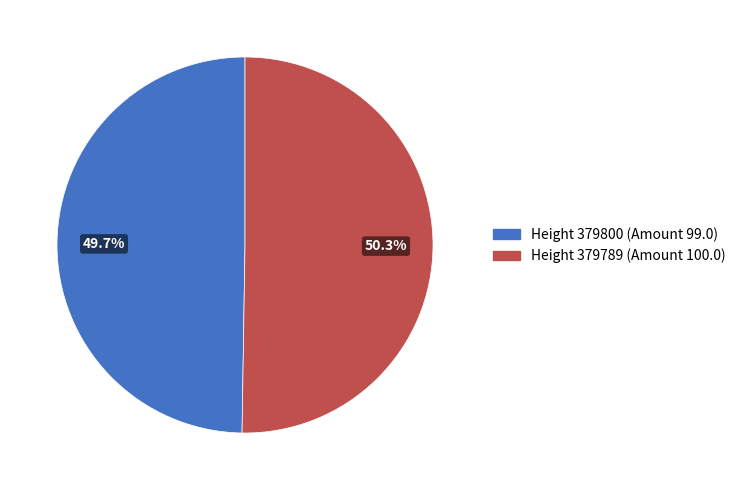

What is the largest slice in the pie chart?

Height 379789 (Amount 100.0)